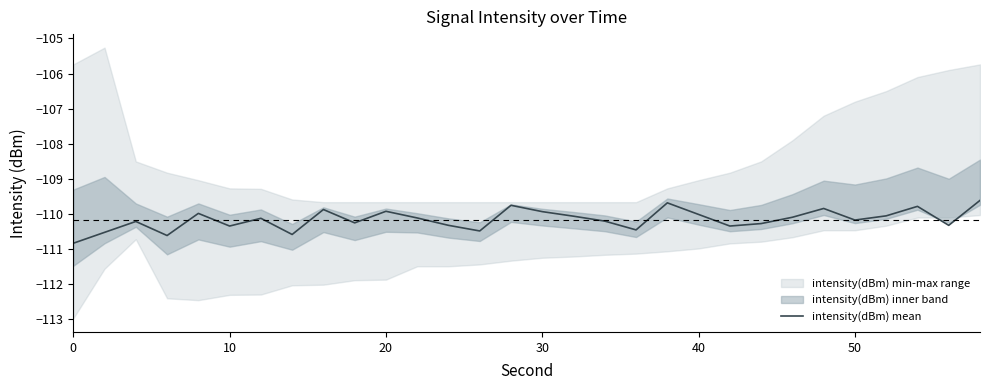

What is the lowest value of the intensity(dBm) mean series?

-110.8